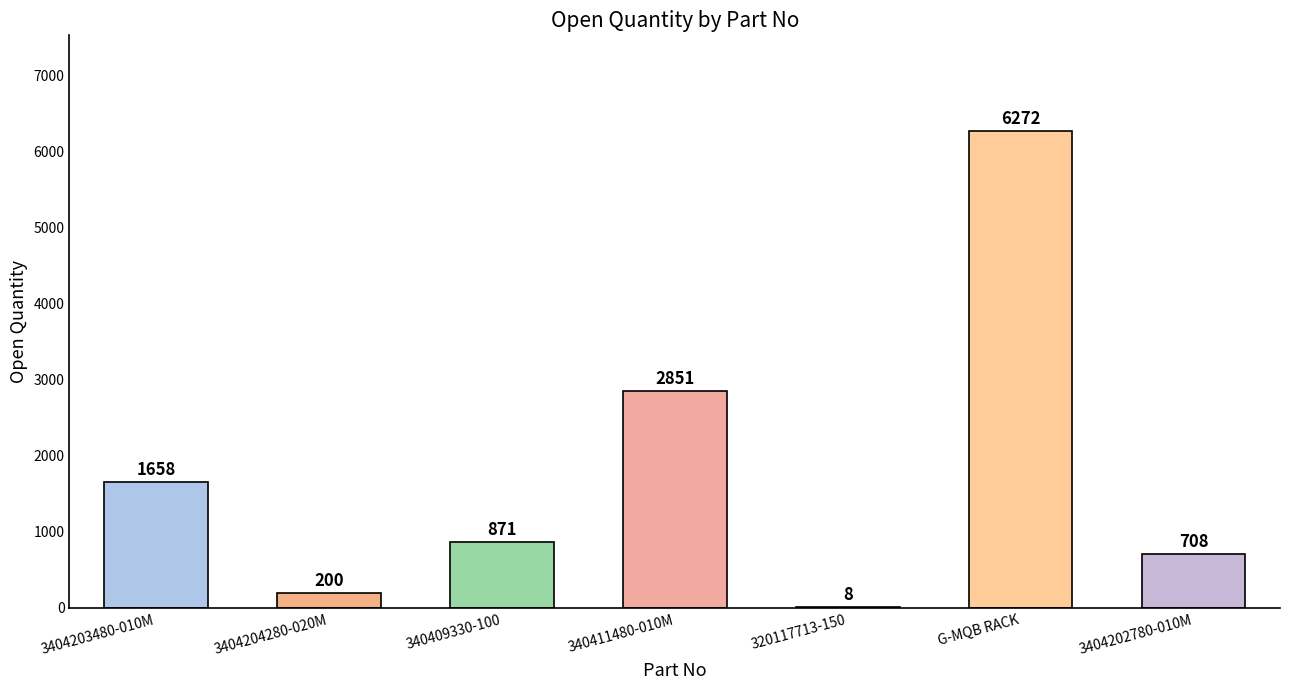

What is the maximum value shown in the chart?

6272